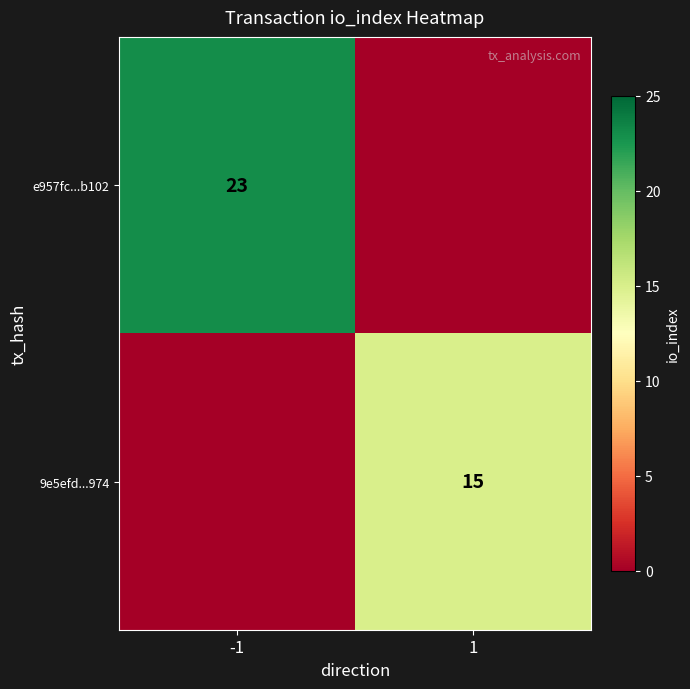

True or false: e957fc...b102 has a value of 23 at -1.

True